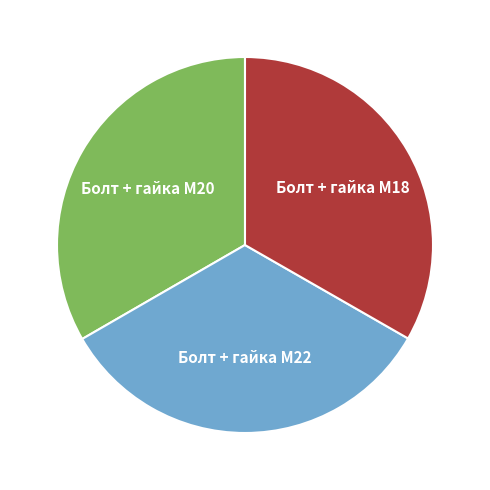

How many segments does this pie chart have?

3